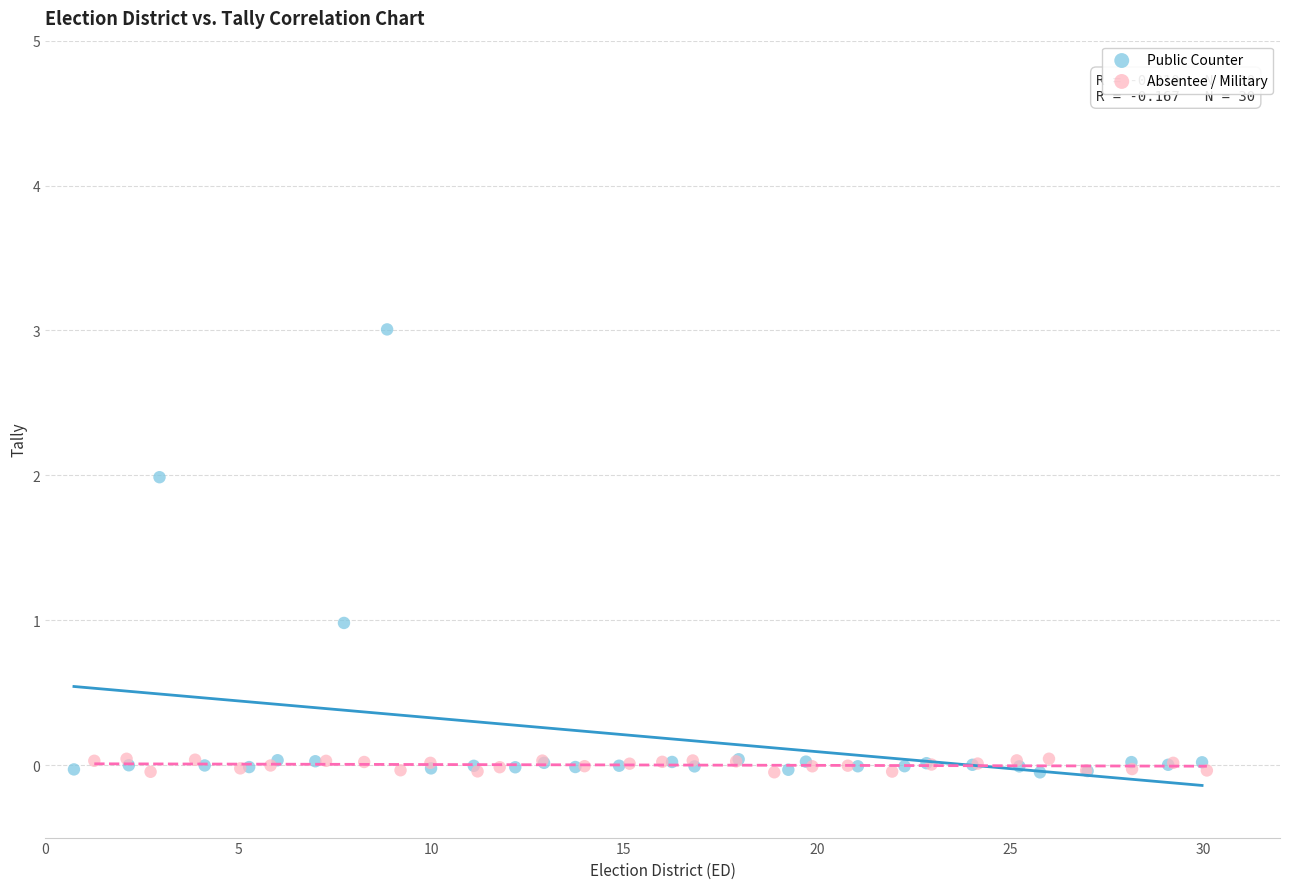

Which series contains the highest Y value?

Public Counter